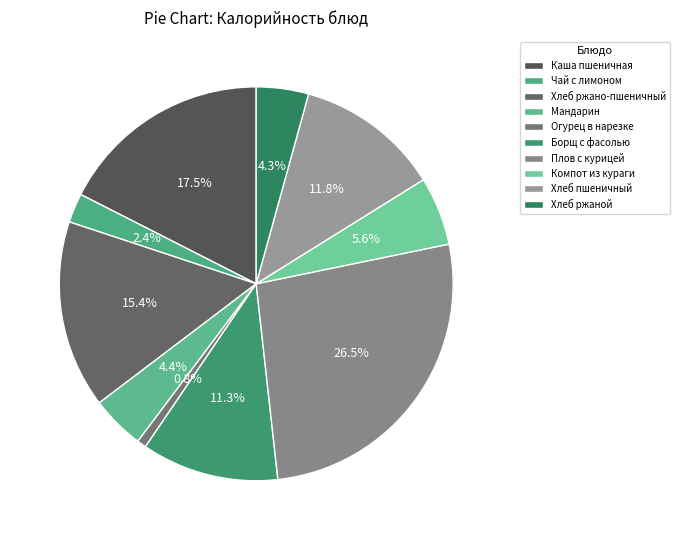

How much of the chart is everything except Чай с лимоном?

97.6%